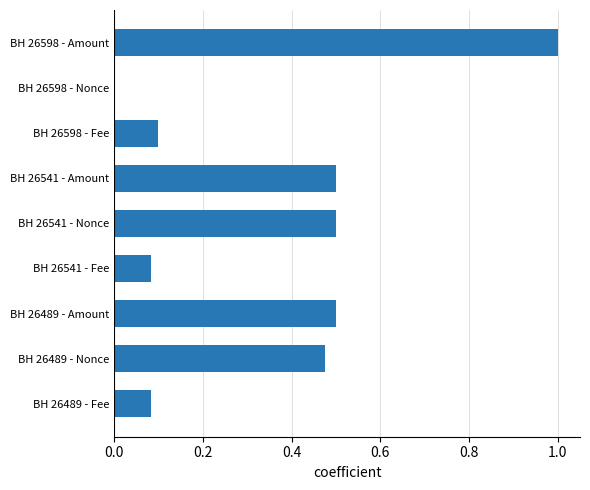

Which category has the highest value across all series?

BH 26598 - Amount